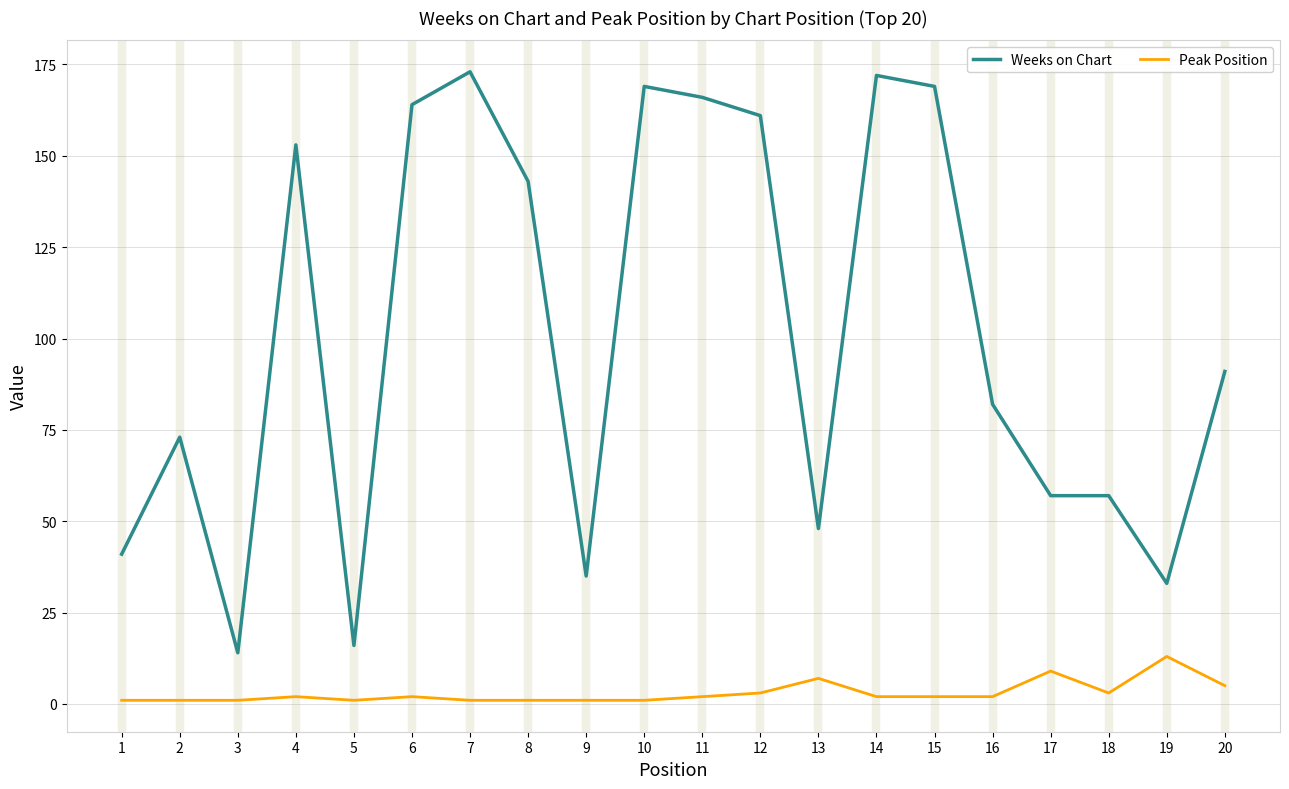

What is the maximum value for Weeks on Chart?

173